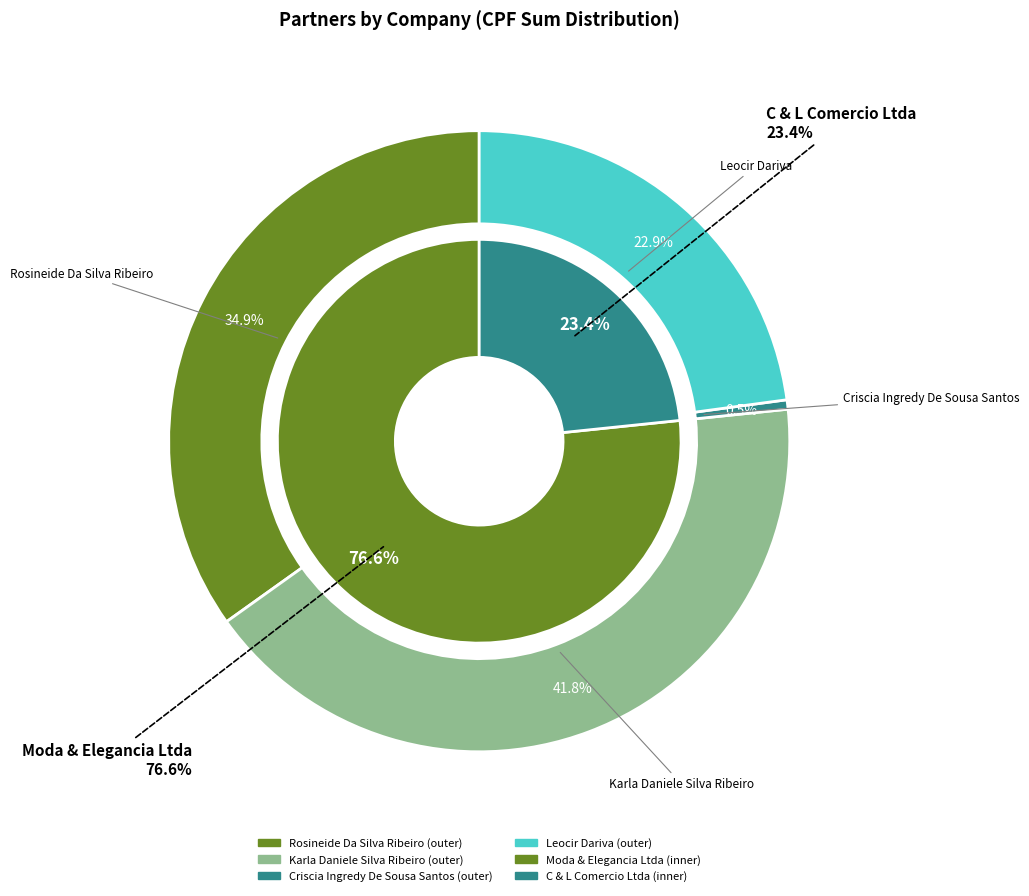

Which category has the biggest portion of the pie?

Karla Daniele Silva Ribeiro